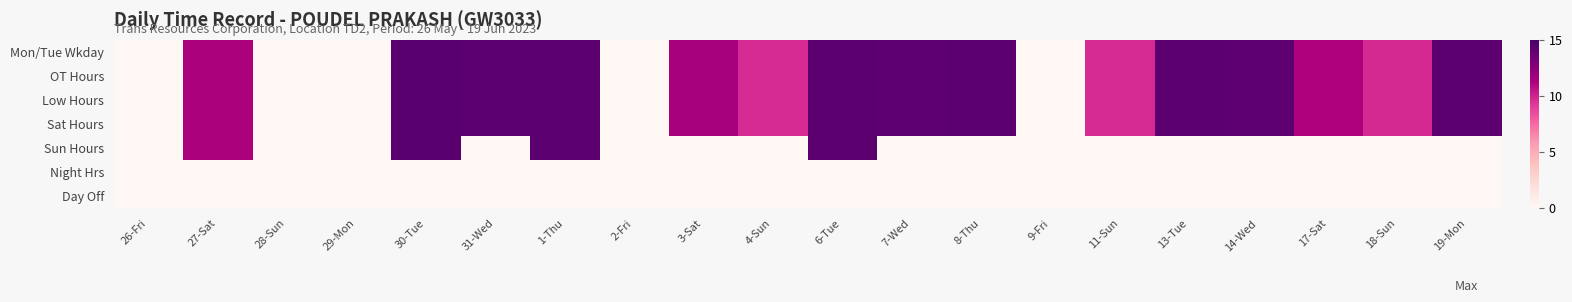

Rank the series at 7-Wed from lowest to highest value.

Sun Hours, Night Hrs, Day Off, Mon/Tue Wkday, OT Hours, Low Hours, Sat Hours